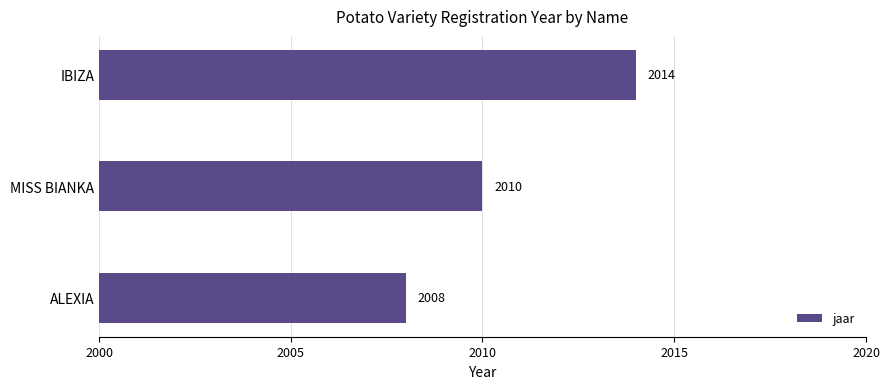

What is the average value?

2011